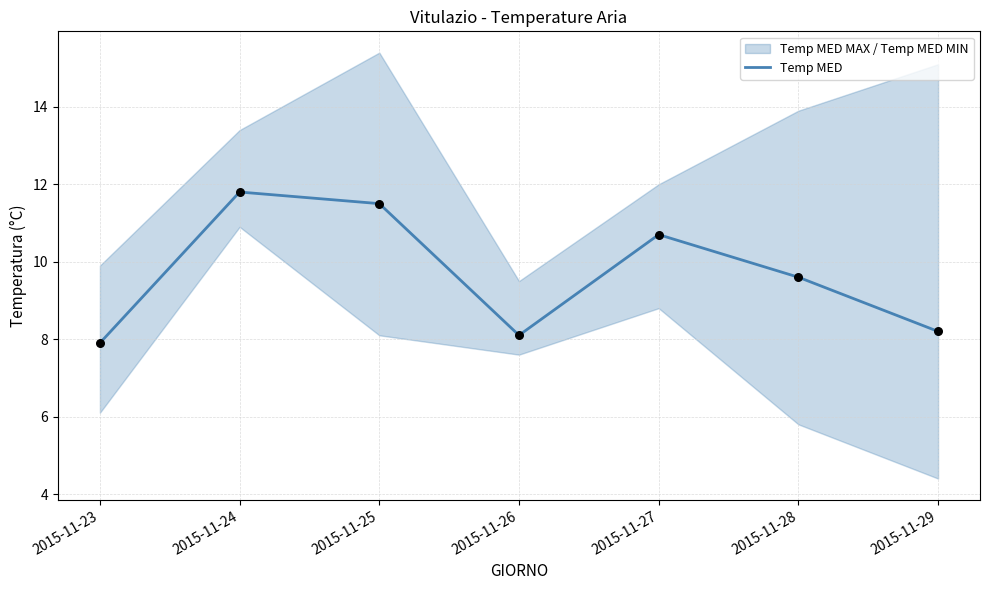

What is the change in value from 2015-11-25 to 2015-11-26?

-3.4